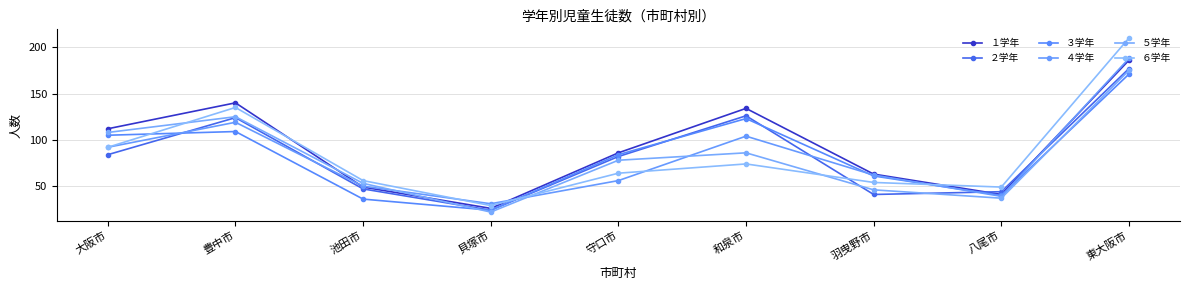

Is it true that ４学年 equals 8 at 貝塚市?

False